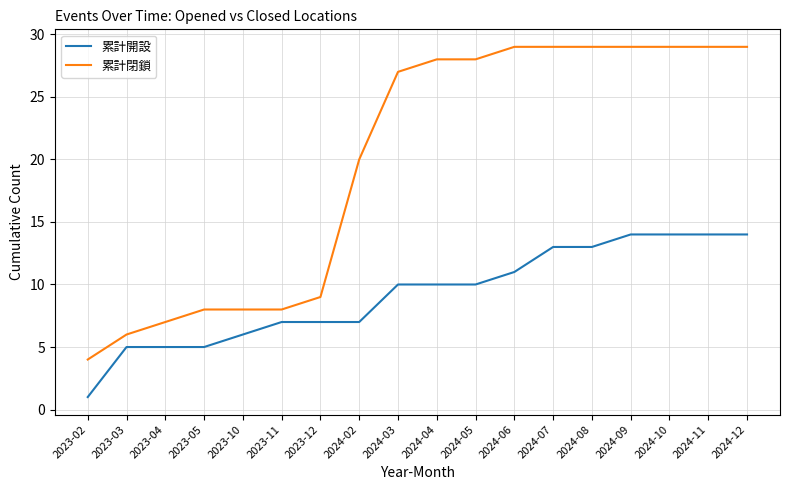

At how many categories does at least one series exceed 16?

11